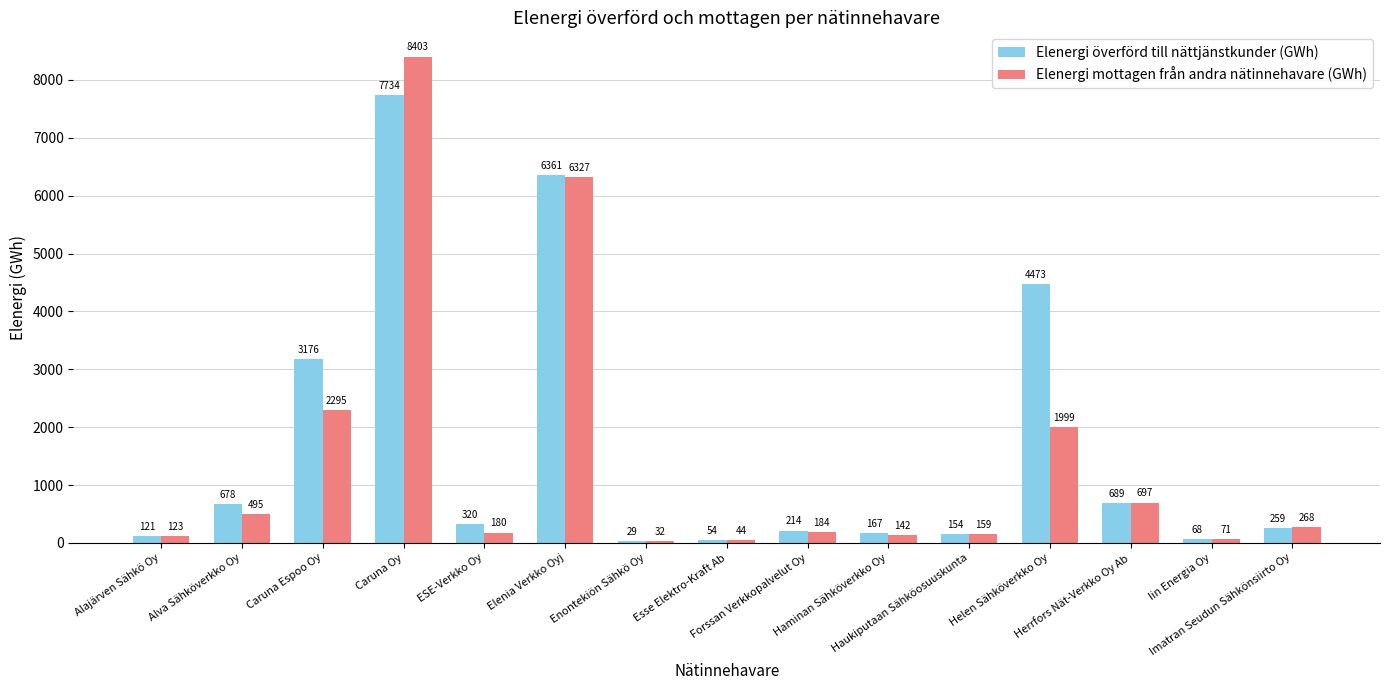

What is the difference between the maximum and minimum values in the Elenergi mottagen från andra nätinnehavare (GWh) series?

8371.0